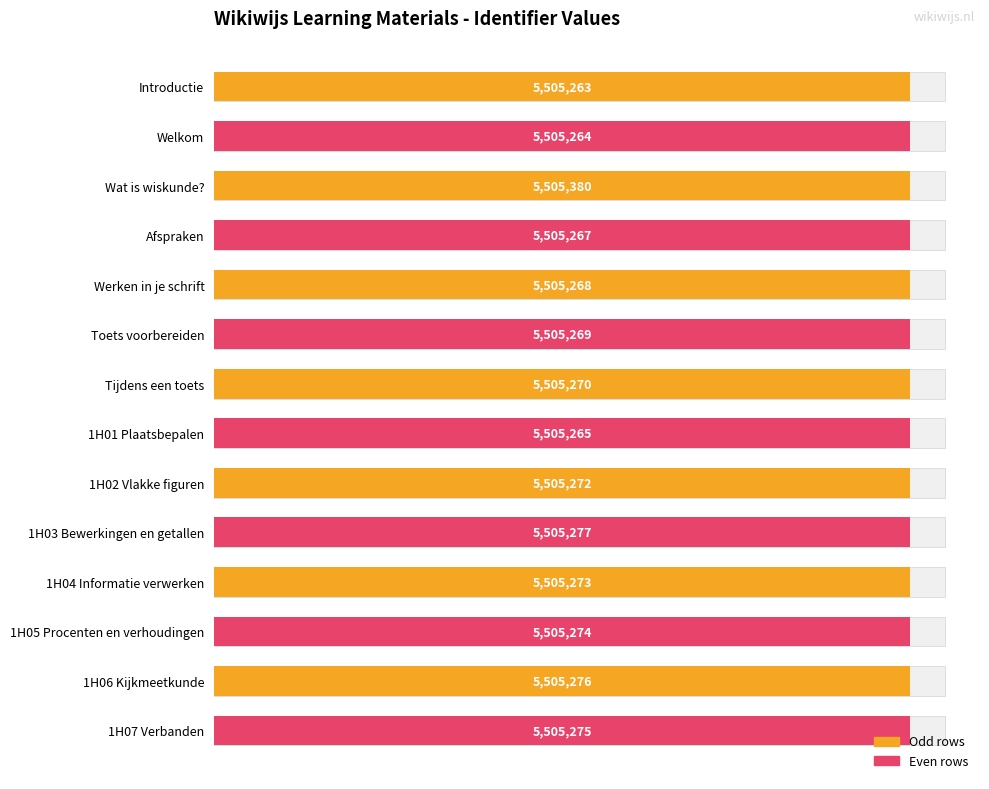

Reading right to left, transcribe all the data shown in this chart.

5505275	5505276	5505274	5505273	5505277	5505272	5505265	5505270	5505269	5505268	5505267	5505380	5505264	5505263